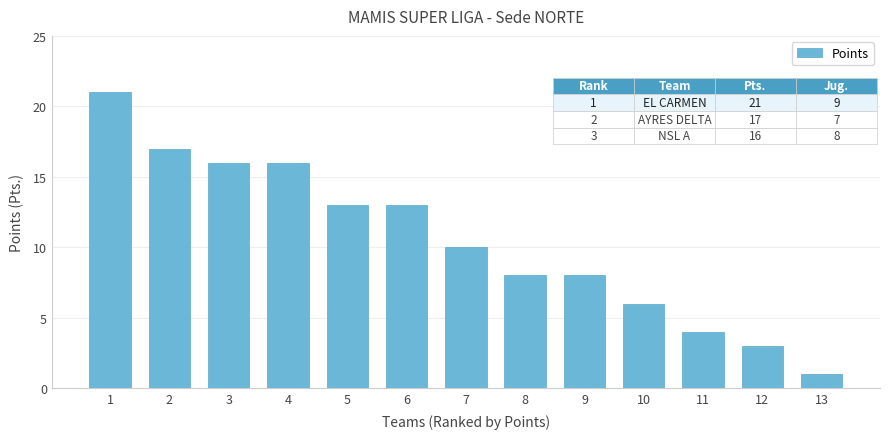

True or false: the data shows 2 at 11.

False